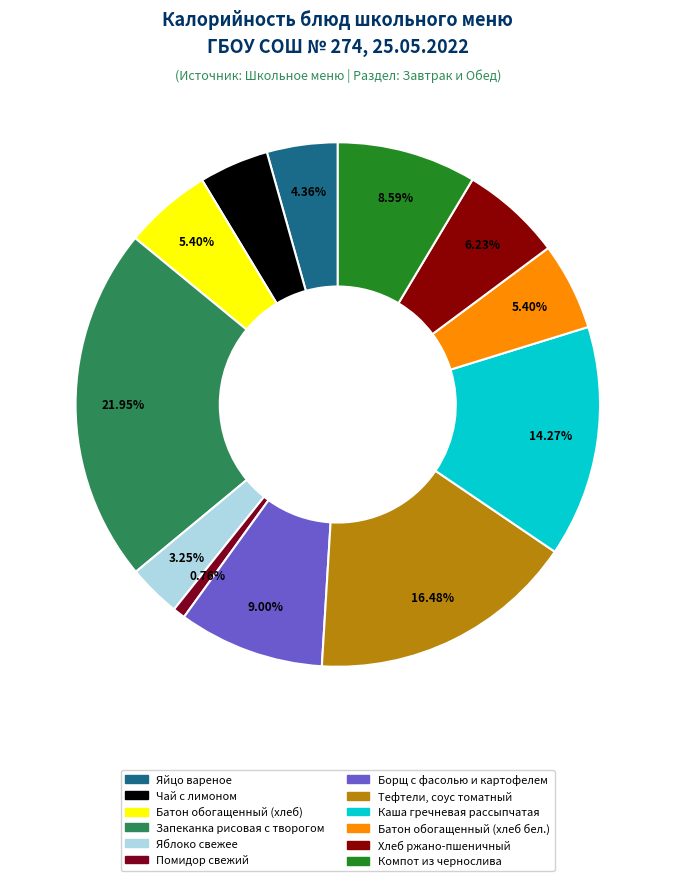

How many slices are in this pie chart?

12